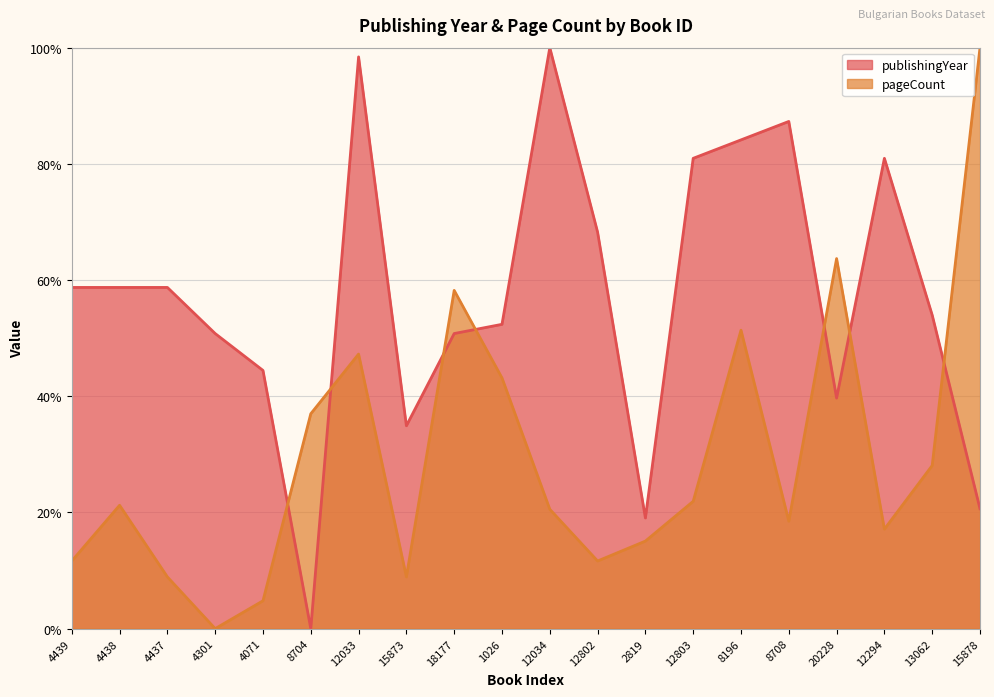

True or false: publishingYear has a value of 84.1 at 8196.

True